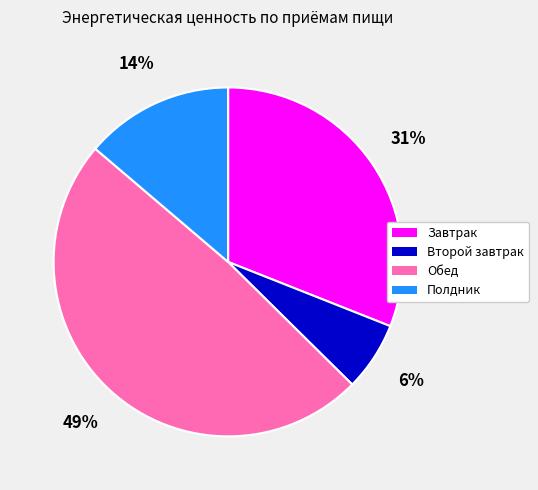

Do Обед and Полдник together represent more than half of the pie?

Yes